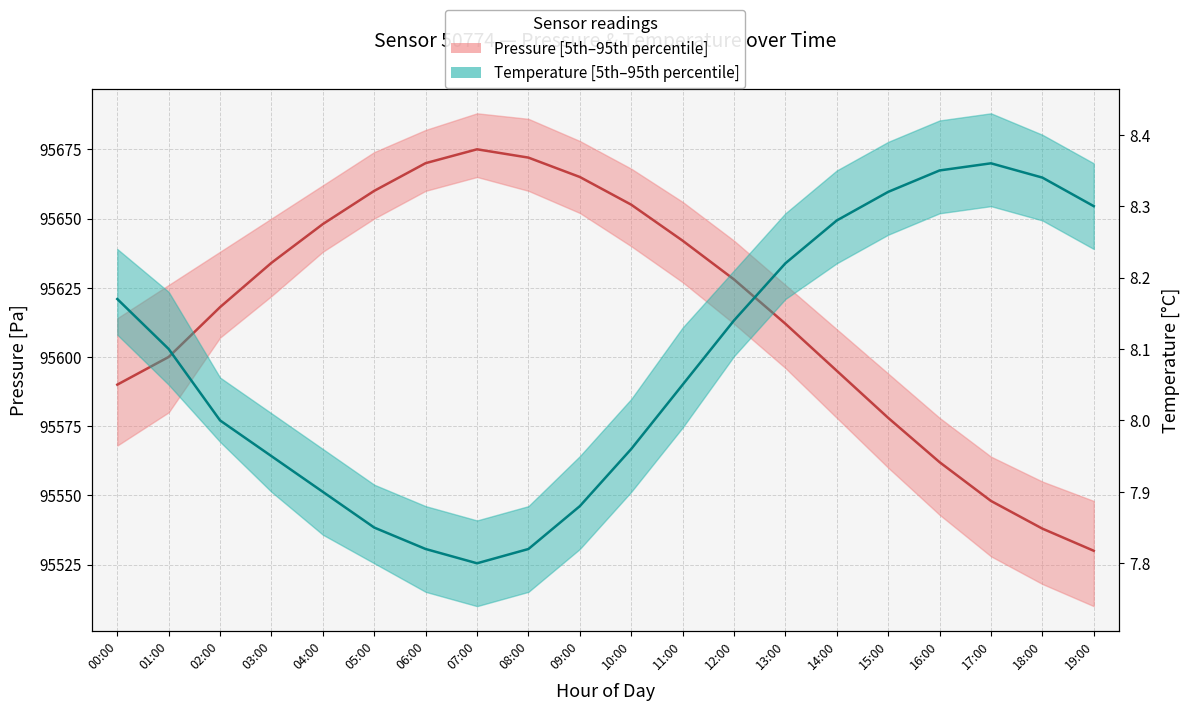

True or false: Temperature median and Pressure median intersect in this chart.

False